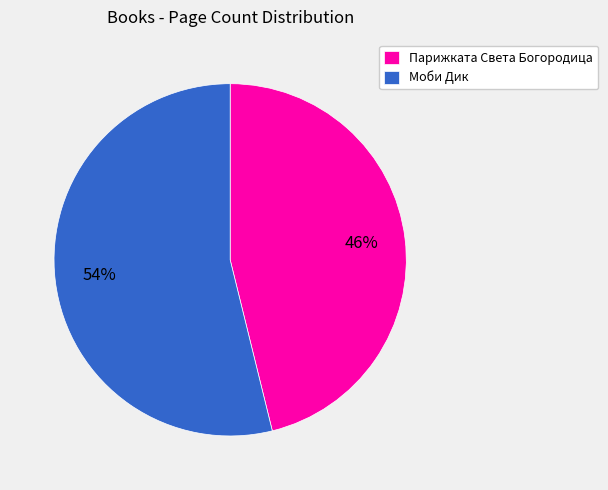

Which has a higher value, Парижката Света Богородица or Моби Дик?

Моби Дик